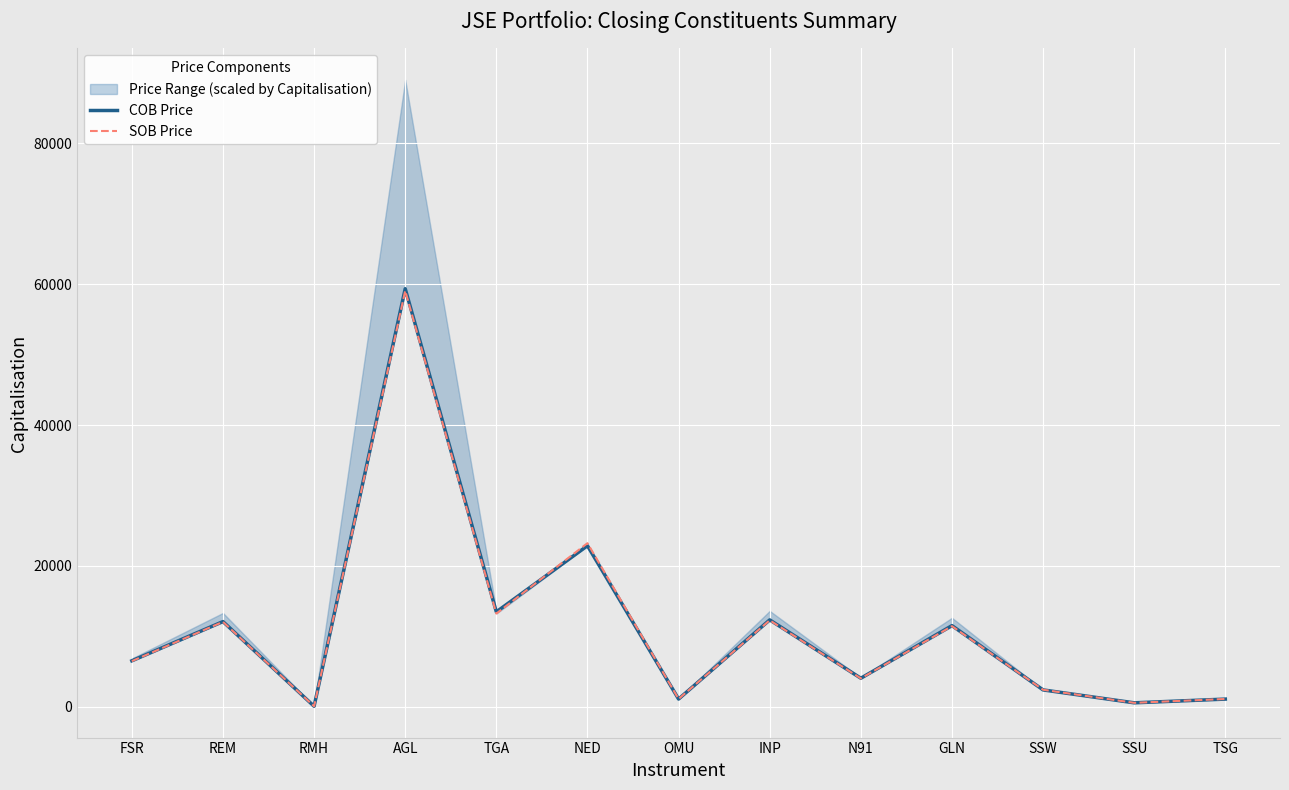

Reading left to right, list all the values displayed in this chart.

COB Price: FSR=6500	REM=12070	RMH=38	AGL=59366	TGA=13450	NED=22848	OMU=1063	INP=12311	N91=4022	GLN=11495	SSW=2361	SSU=527	TSG=1056
SOB Price: FSR=6448	REM=12029	RMH=38	AGL=59072	TGA=13205	NED=23210	OMU=1074	INP=12253	N91=3996	GLN=11420	SSW=2381	SSU=525	TSG=1074